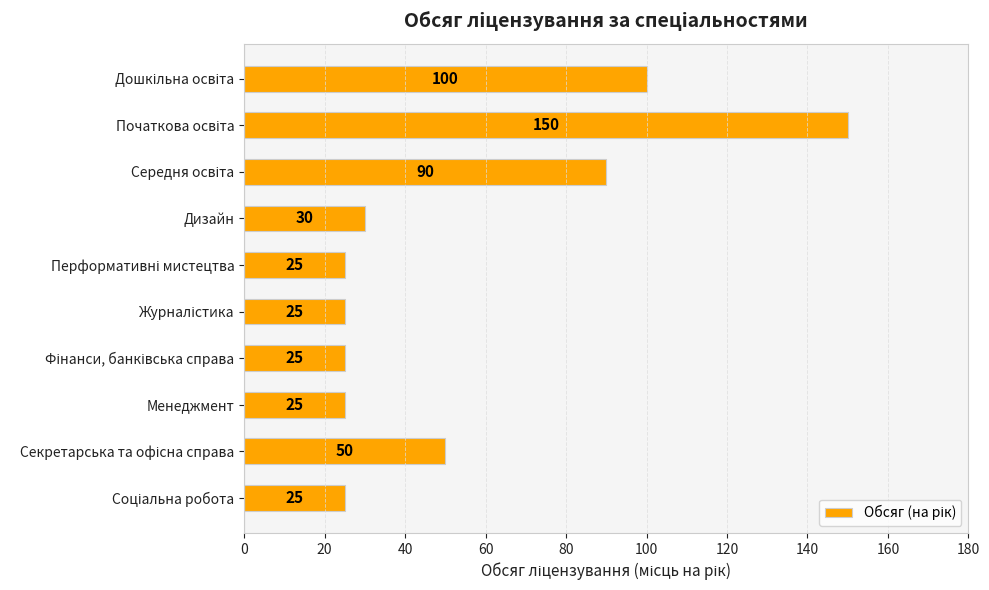

What is the label of the 7th bar from the bottom?

Дизайн